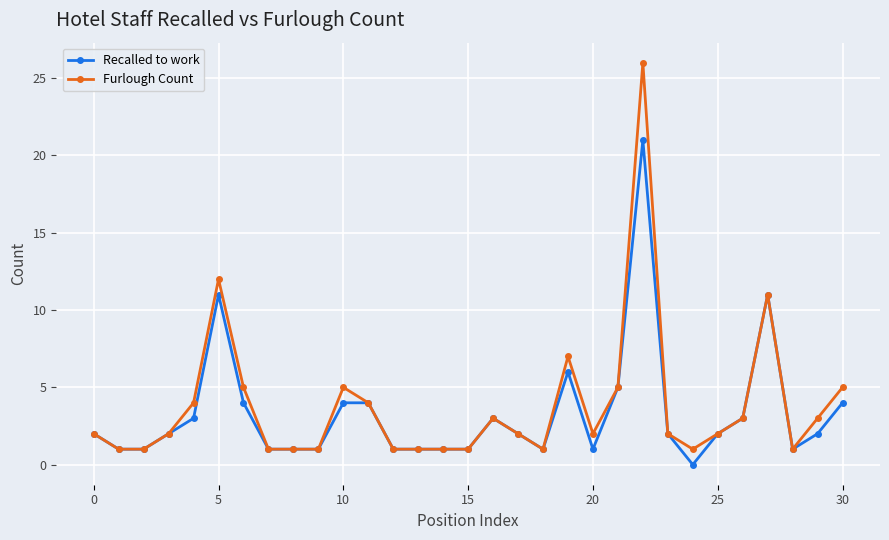

What is the value of the Furlough Count point at the 15th from the left?

1